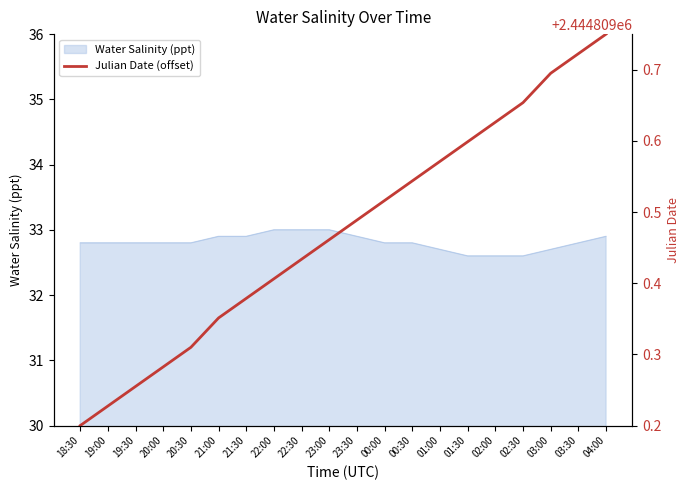

True or false: Water Salinity (ppt) and Julian Date (offset) intersect in this chart.

False